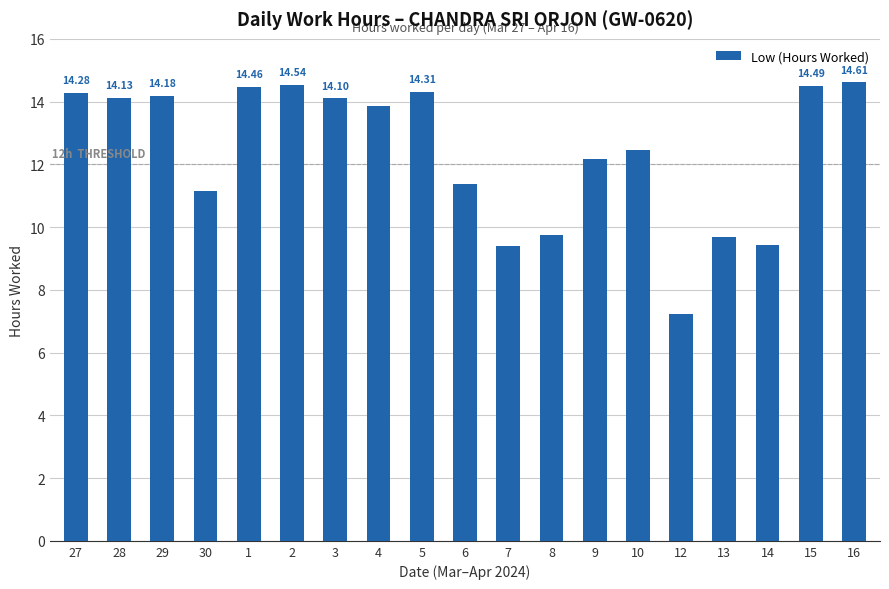

What is the difference between the values at 6 and 29?

2.8